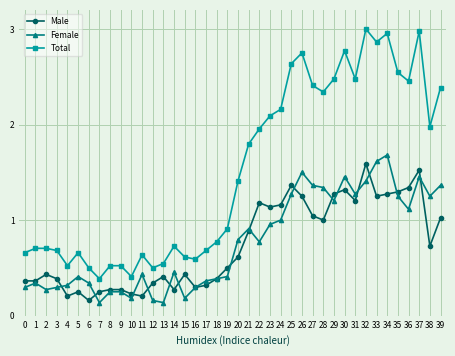

Which series has the largest range (max minus min)?

Total